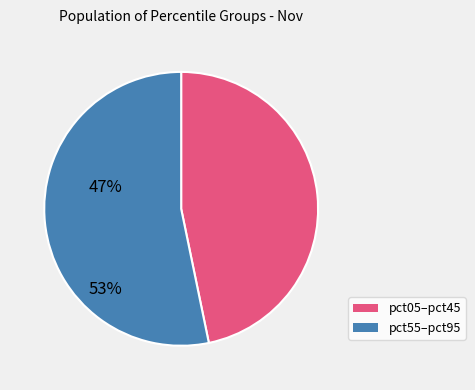

Is there a majority slice in this chart?

Yes